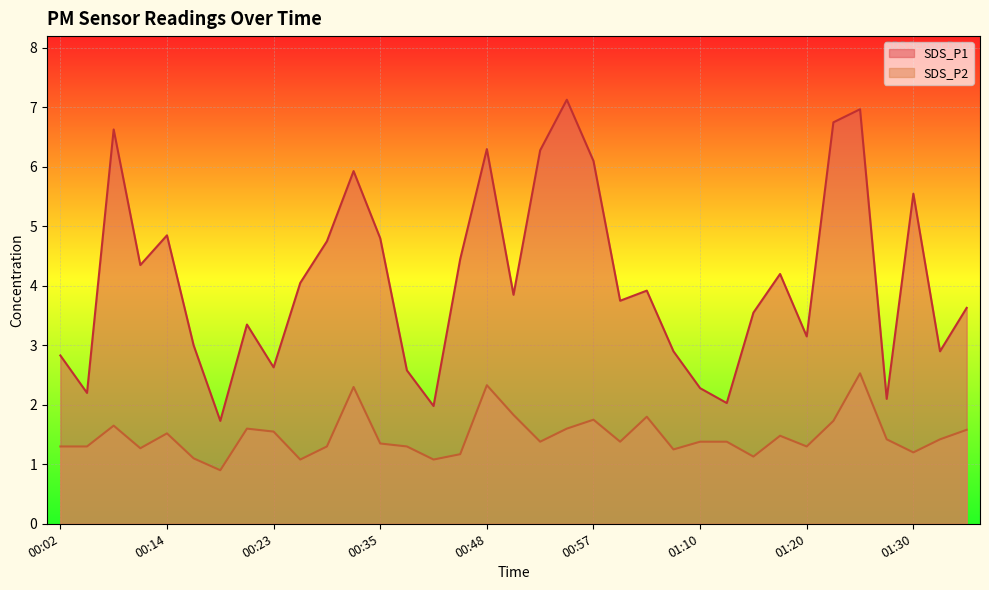

What is the label of the 16th point from the right?

00:55